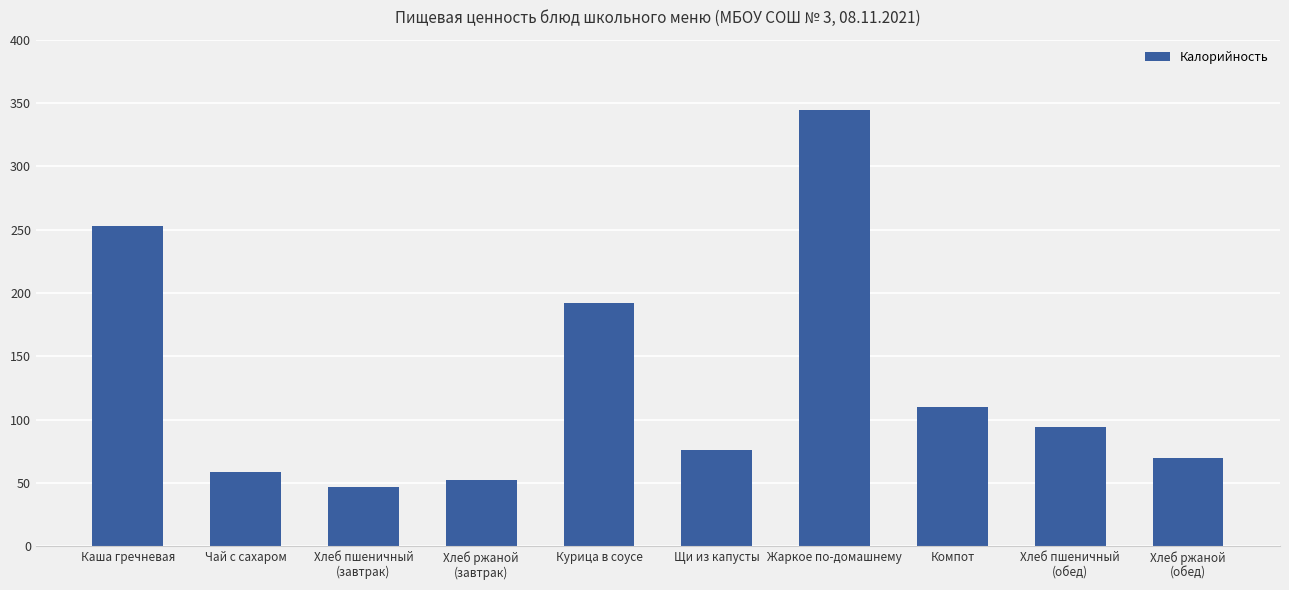

Which has a higher value, Чай с сахаром or Каша гречневая?

Каша гречневая